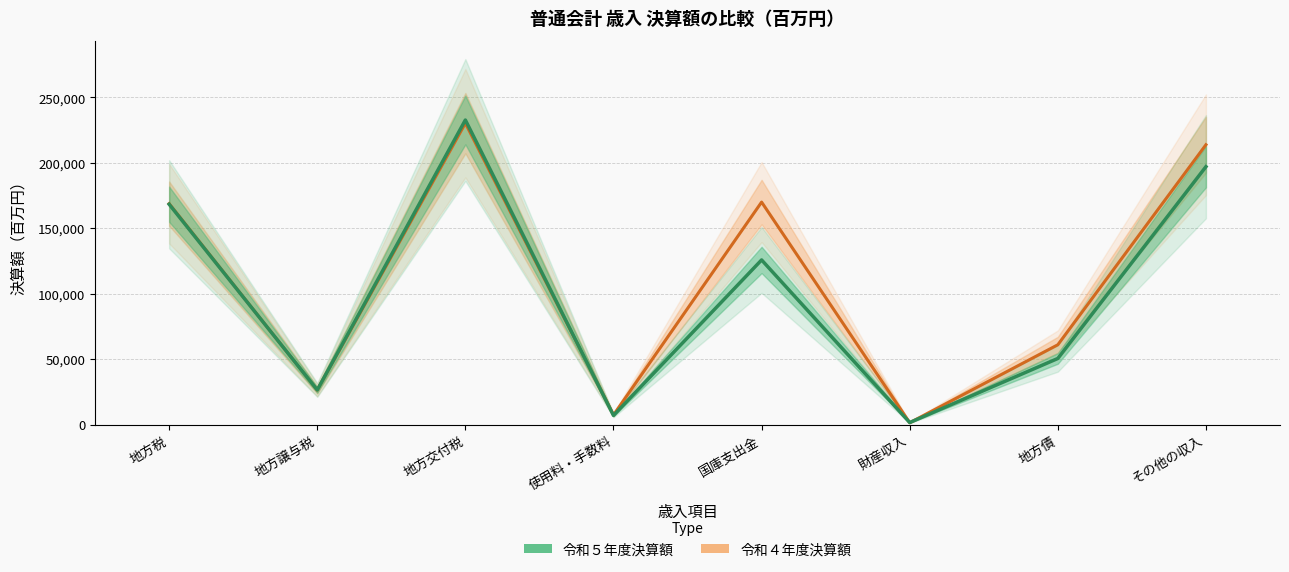

Between which two adjacent categories do 令和４年度決算額 and 令和５年度決算額 first intersect?

地方税 and 地方譲与税